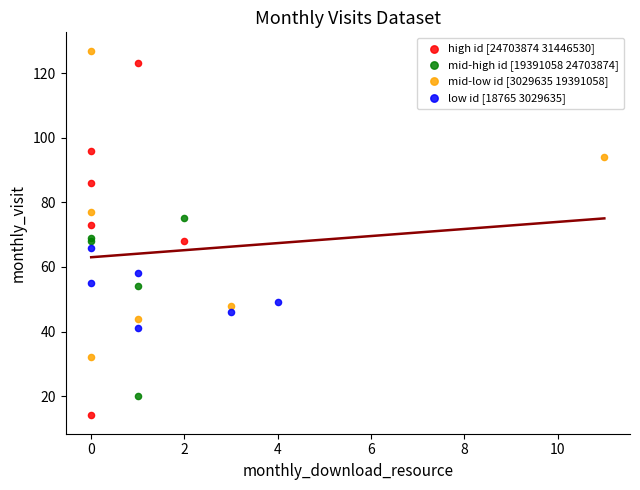

Which series has the largest Y range (max minus min)?

high id [24703874 31446530]